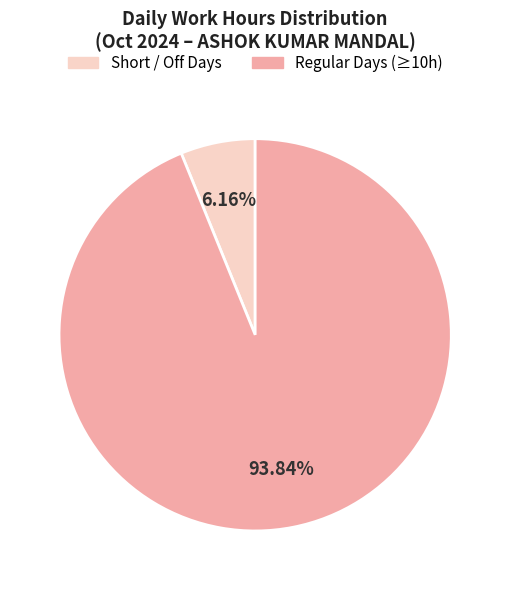

What is the largest slice in the pie chart?

Regular Days (≥10h)